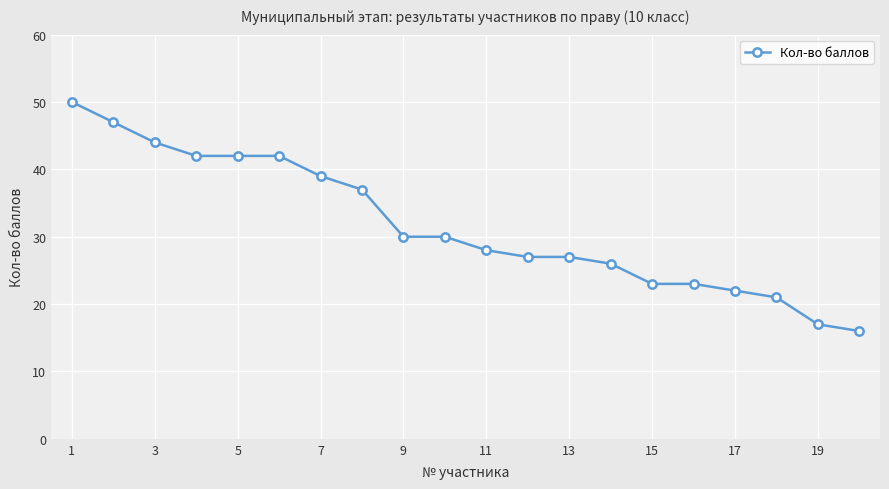

What is the sum of all values?

633